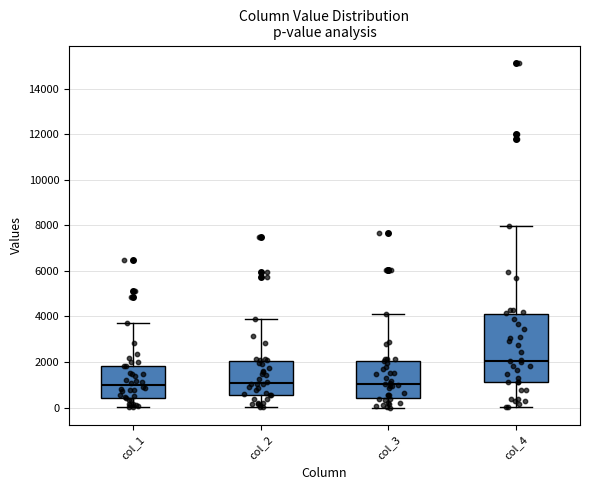

Reading left to right, read every box against the y-axis: the position of its median line, the range the box covers, and the ends of its whiskers. The values are not printed on the chart, so give them approximately, as read against the axis.

col_1: median 1000, box 400 to 1800, whiskers 0 to 3800
col_2: median 1000, box 600 to 2000, whiskers 0 to 3800
col_3: median 1000, box 400 to 2000, whiskers 0 to 4000
col_4: median 2000, box 1200 to 4000, whiskers 0 to 8000